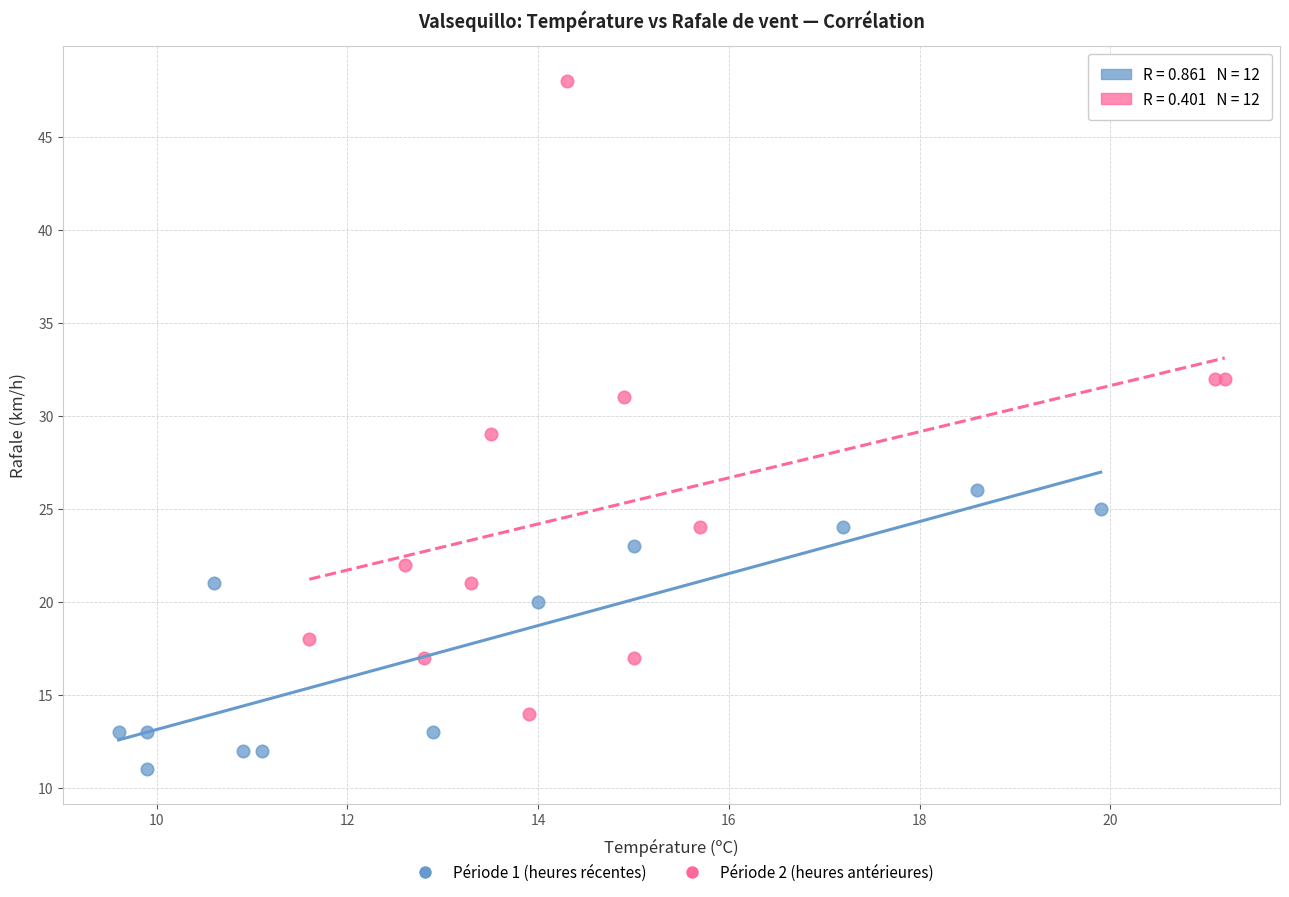

Which series reaches the maximum Y coordinate?

Période 2 (heures antérieures)